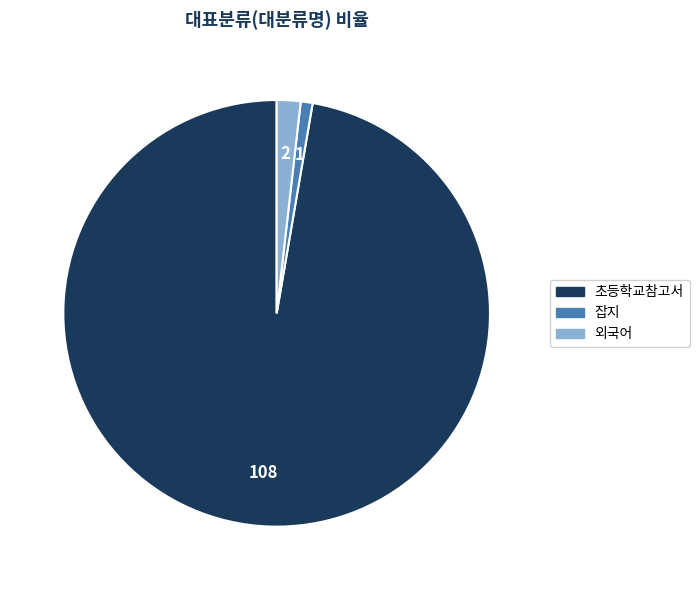

Is there any slice that represents more than half of the pie?

Yes